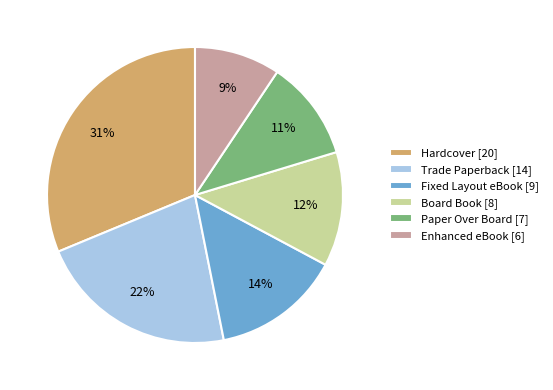

To the nearest percent, what is the average slice percentage?

17%